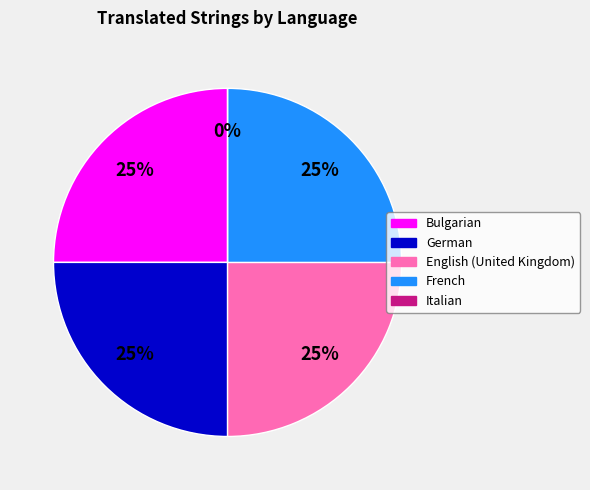

Is there any slice that represents more than half of the pie?

No